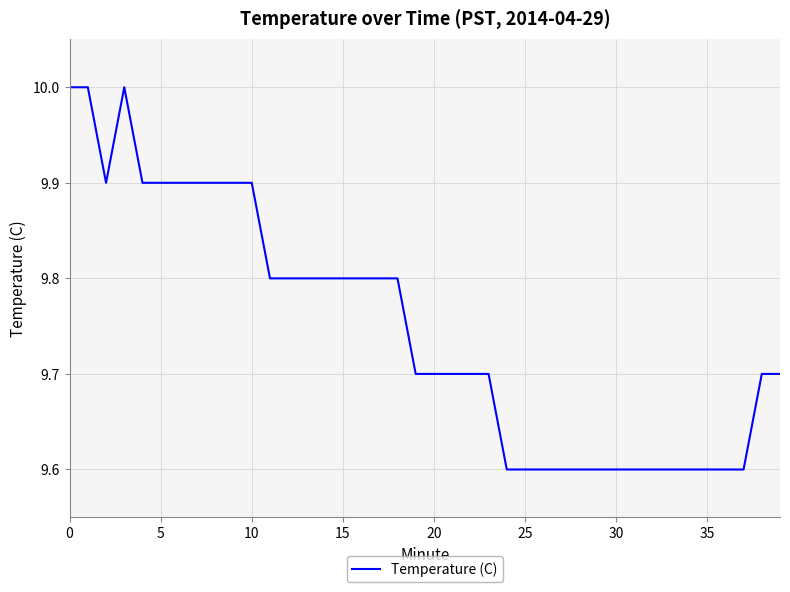

What is the greatest value displayed?

10.0